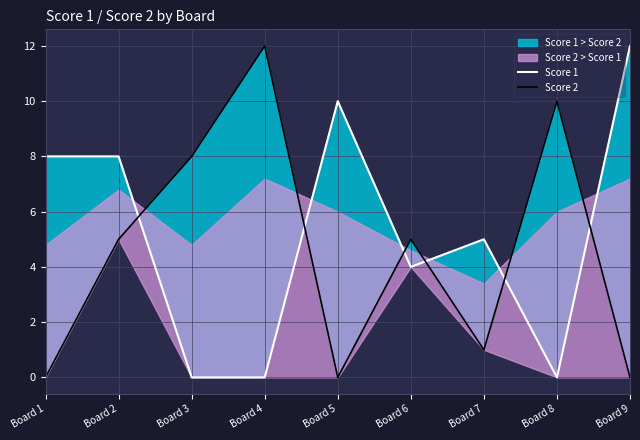

Which series has the widest spread of values?

Score 1